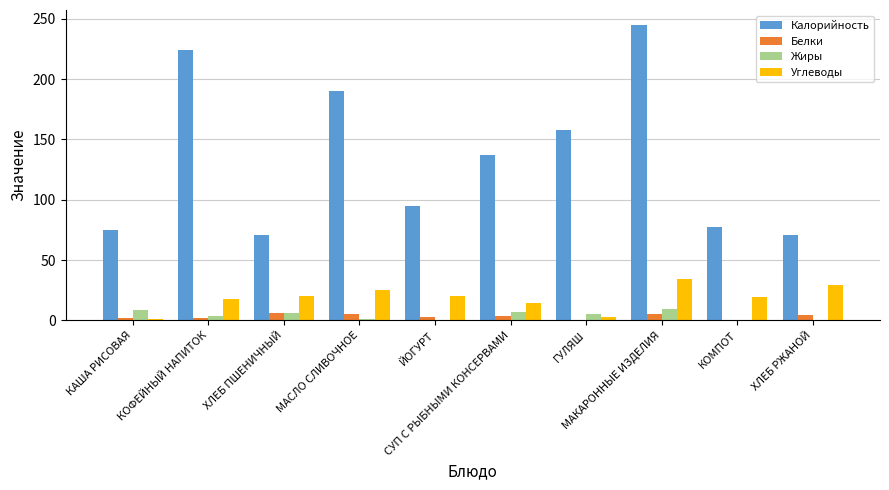

How many groups of bars are there?

10